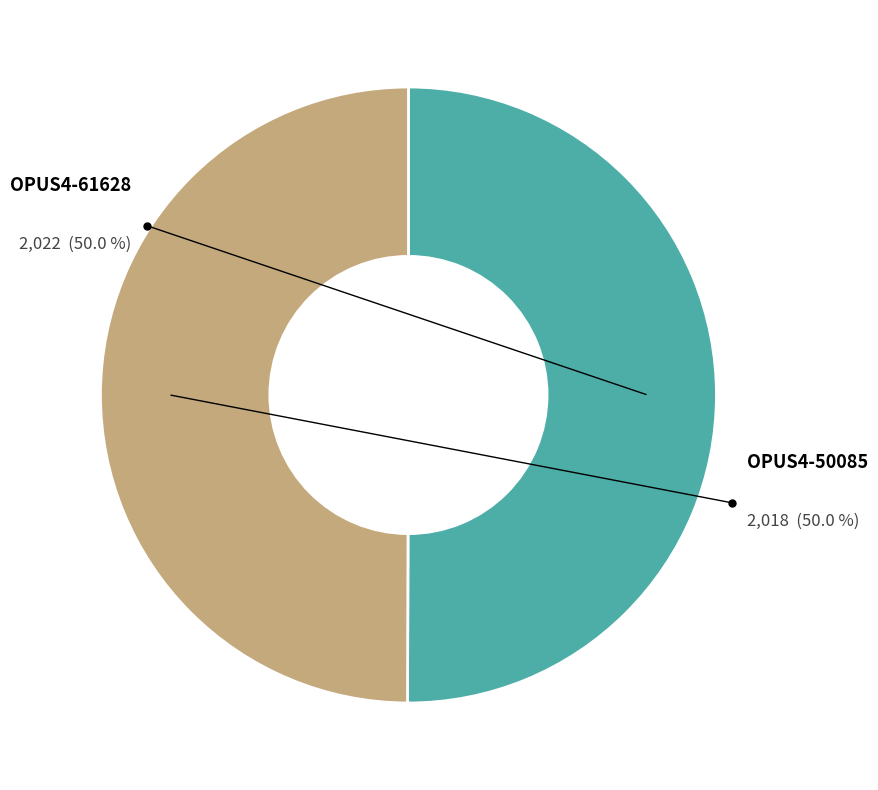

How many segments does this pie chart have?

2